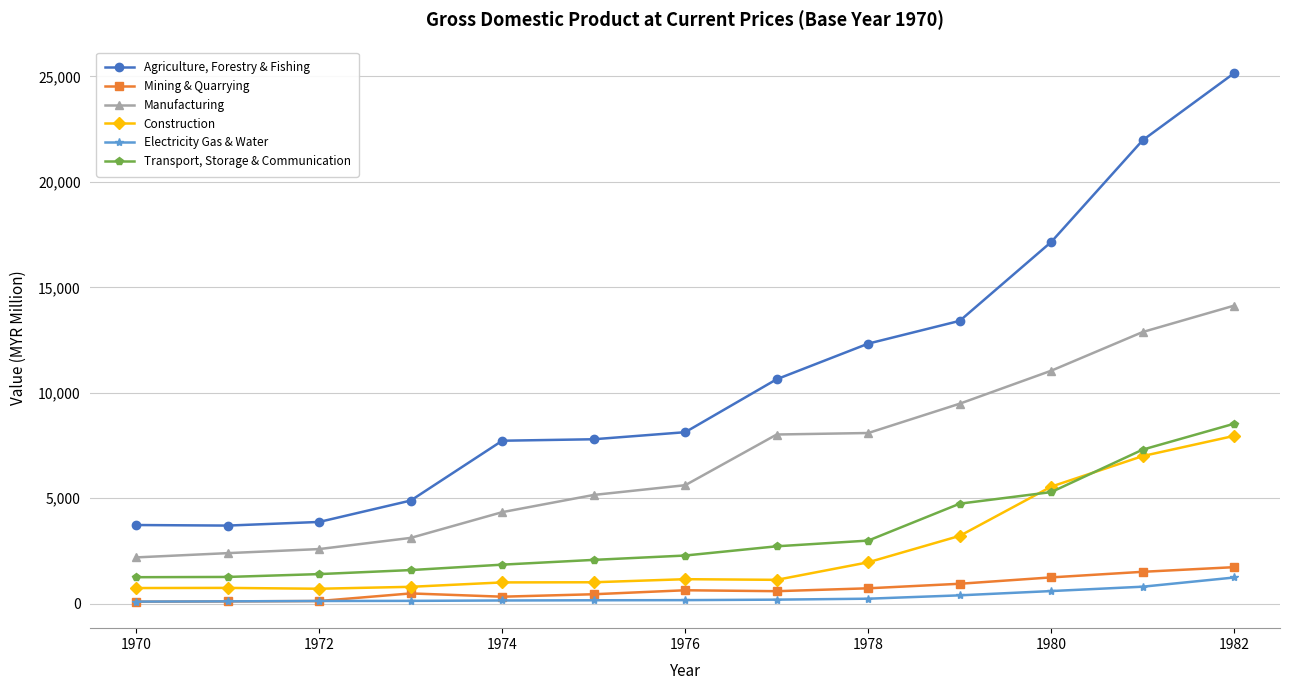

Which series has the largest range (max minus min)?

Agriculture, Forestry & Fishing